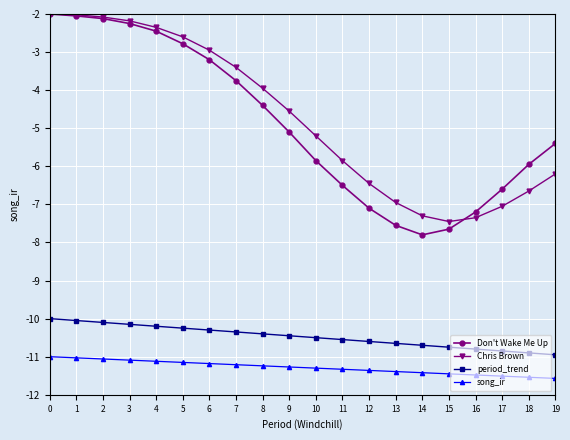

True or false: song_ir and Chris Brown intersect in this chart.

False